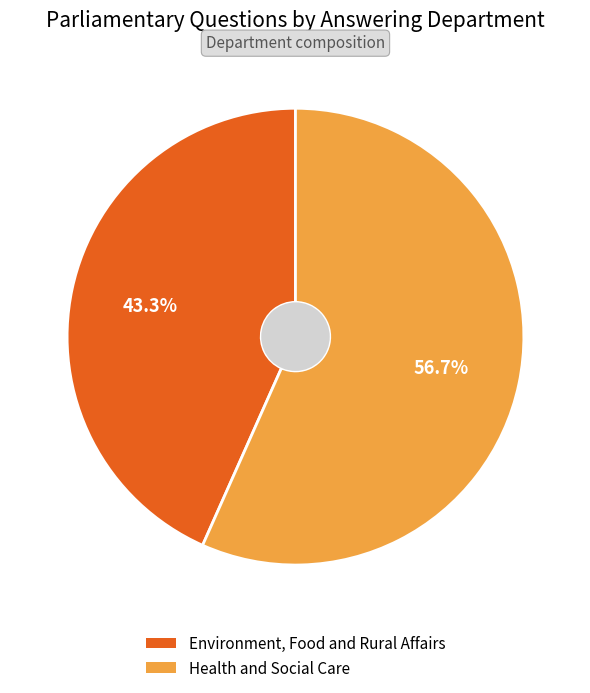

Combined, do Health and Social Care and Environment, Food and Rural Affairs account for over 50%?

Yes